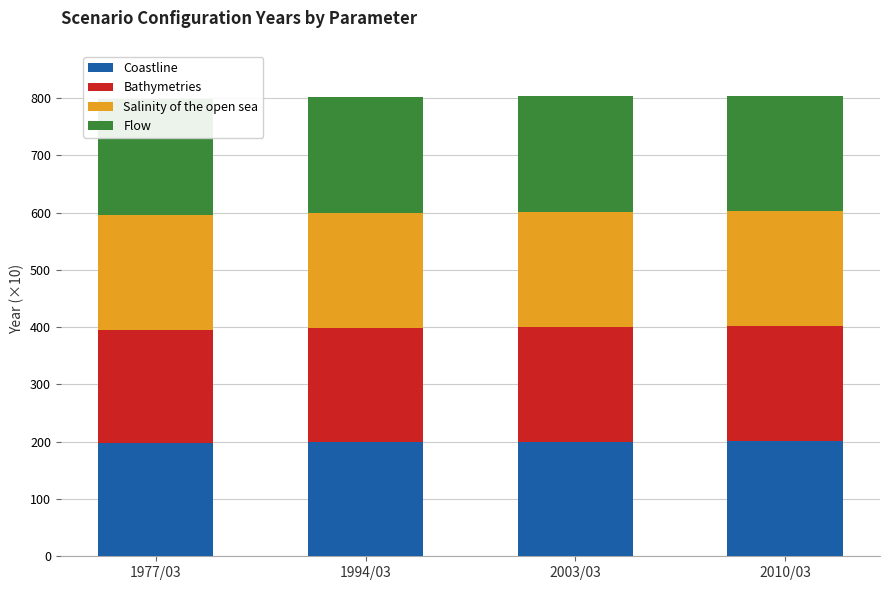

What is the difference between the Bathymetries values at 2003/03 and 1977/03?

2.6